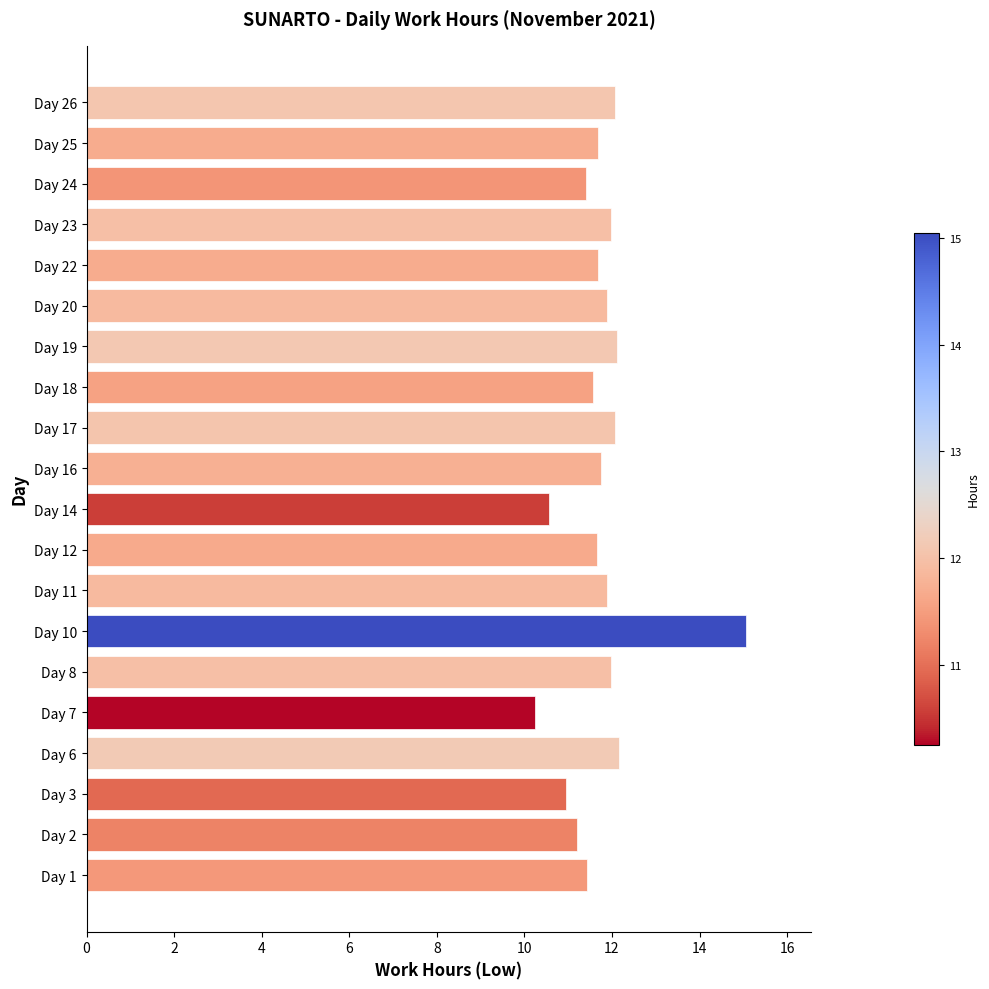

What is the ratio of the value at Day 18 to the value at Day 6?

1.0